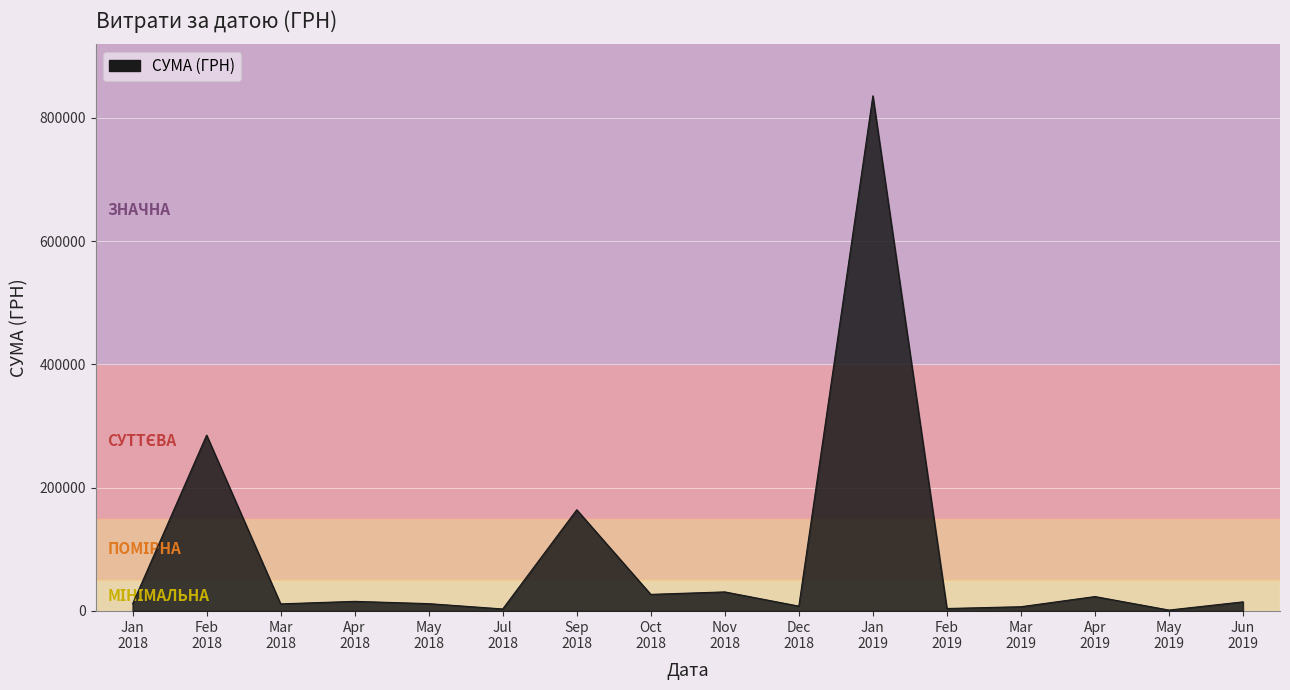

How many lines are shown in the chart?

1